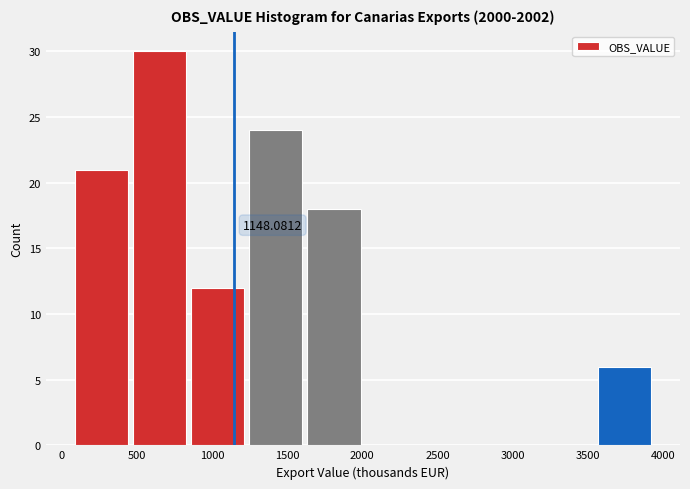

Over which range of the x-axis is the bar tallest?

450 to 850